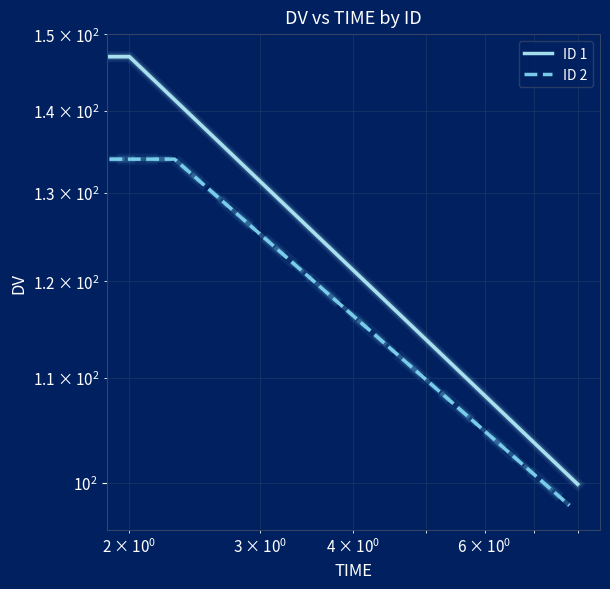

How many data points in ID 2 are less than 101?

1